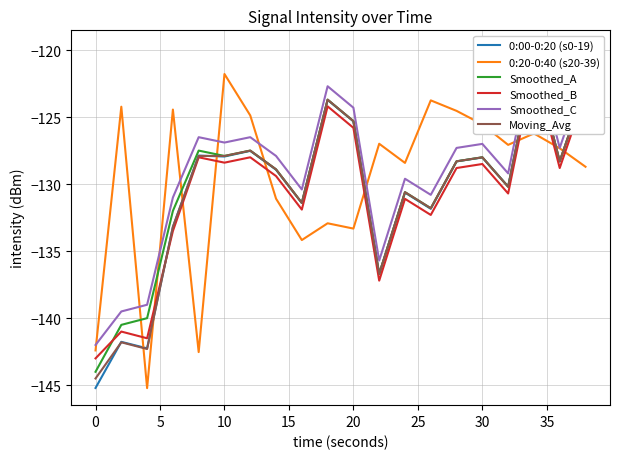

How many lines are shown in the chart?

6